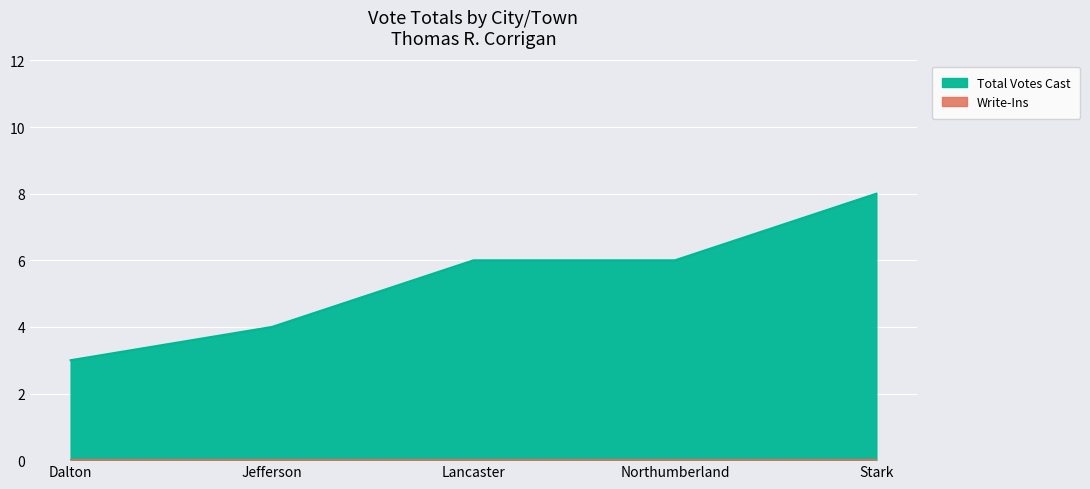

What is the sum of all values?

27